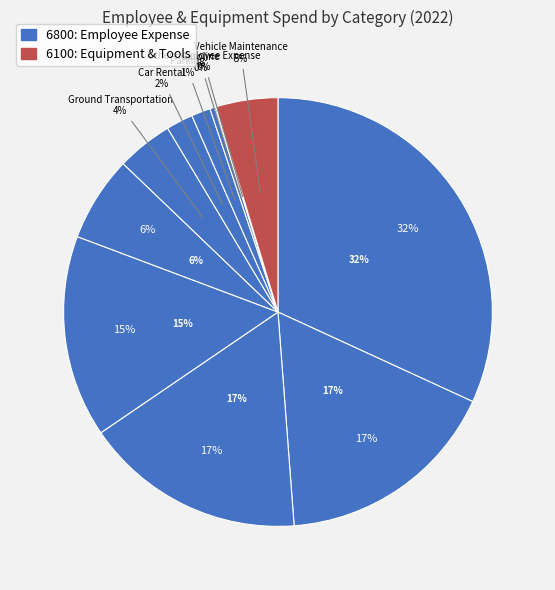

True or false: Car Rental accounts for 16% of the total.

False